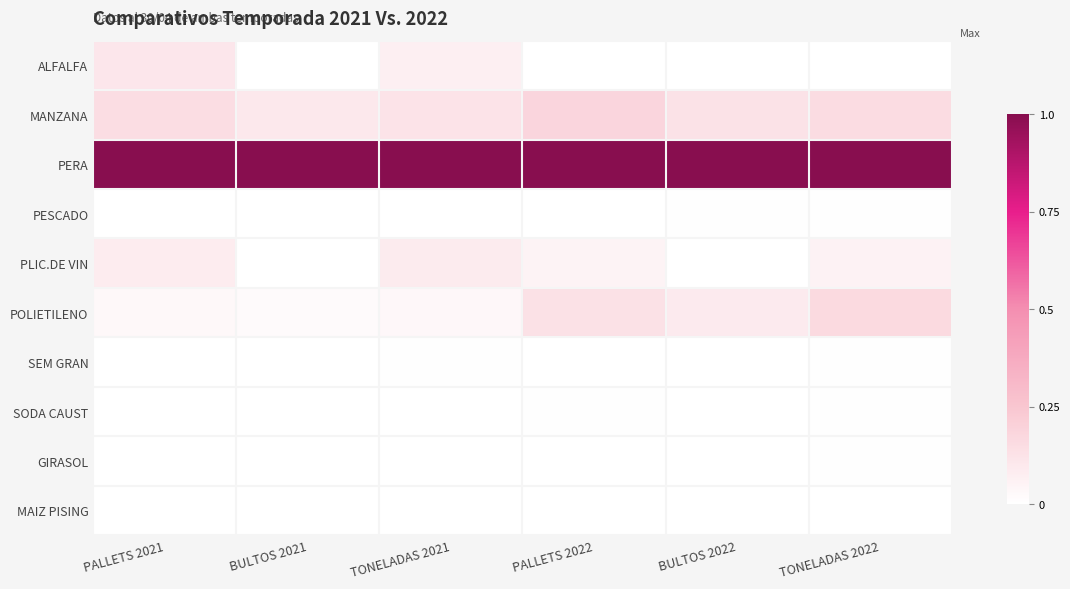

At how many categories does at least one series exceed 0?

6